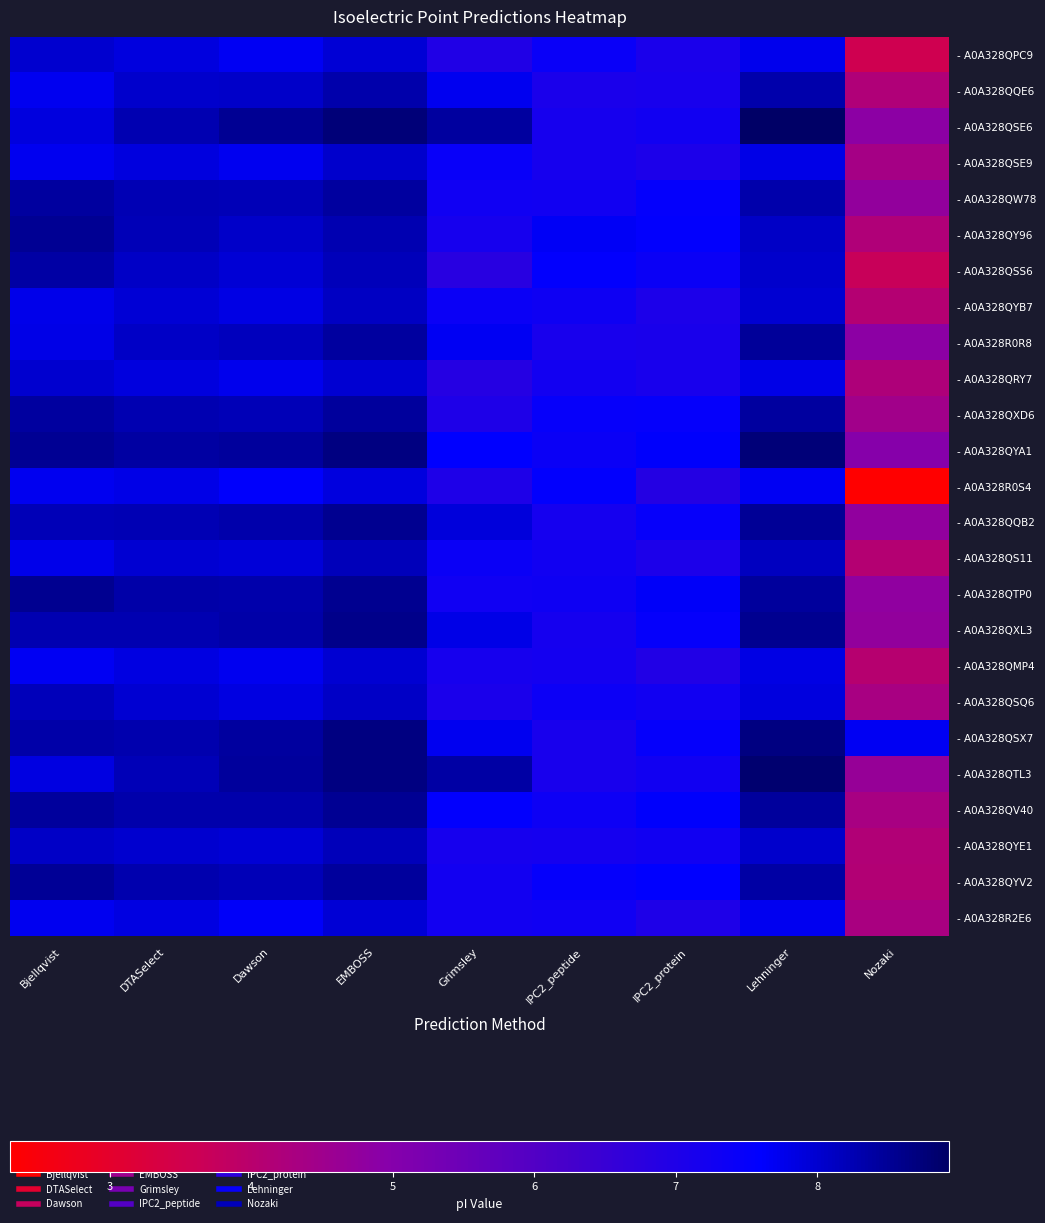

Reading left to right, transcribe all the data shown in this chart.

- A0A328QPC9: Bjellqvist=8.0	DTASelect=7.9	Dawson=7.7	EMBOSS=8.0	Grimsley=7.0	IPC2_peptide=7.4	IPC2_protein=7.1	Lehninger=7.7	Nozaki=3.6
- A0A328QQE6: Bjellqvist=7.7	DTASelect=8.0	Dawson=8.1	EMBOSS=8.3	Grimsley=7.7	IPC2_peptide=7.1	IPC2_protein=7.1	Lehninger=8.3	Nozaki=4.2
- A0A328QSE6: Bjellqvist=7.9	DTASelect=8.3	Dawson=8.5	EMBOSS=8.8	Grimsley=8.4	IPC2_peptide=7.2	IPC2_protein=7.3	Lehninger=8.9	Nozaki=4.9
- A0A328QSE9: Bjellqvist=7.7	DTASelect=7.9	Dawson=7.7	EMBOSS=8.0	Grimsley=7.4	IPC2_peptide=7.2	IPC2_protein=7.1	Lehninger=7.8	Nozaki=4.4
- A0A328QW78: Bjellqvist=8.4	DTASelect=8.2	Dawson=8.2	EMBOSS=8.4	Grimsley=7.3	IPC2_peptide=7.3	IPC2_protein=7.5	Lehninger=8.3	Nozaki=4.7
- A0A328QY96: Bjellqvist=8.5	DTASelect=8.2	Dawson=8.1	EMBOSS=8.3	Grimsley=7.1	IPC2_peptide=7.7	IPC2_protein=7.6	Lehninger=8.1	Nozaki=4.2
- A0A328QSS6: Bjellqvist=8.4	DTASelect=8.1	Dawson=8.0	EMBOSS=8.2	Grimsley=6.8	IPC2_peptide=7.6	IPC2_protein=7.4	Lehninger=8.0	Nozaki=3.7
- A0A328QYB7: Bjellqvist=7.8	DTASelect=8.0	Dawson=7.8	EMBOSS=8.1	Grimsley=7.4	IPC2_peptide=7.3	IPC2_protein=7.1	Lehninger=8.0	Nozaki=4.1
- A0A328R0R8: Bjellqvist=7.8	DTASelect=8.1	Dawson=8.2	EMBOSS=8.4	Grimsley=7.7	IPC2_peptide=7.1	IPC2_protein=7.1	Lehninger=8.5	Nozaki=4.9
- A0A328QRY7: Bjellqvist=8.0	DTASelect=7.9	Dawson=7.7	EMBOSS=8.0	Grimsley=6.9	IPC2_peptide=7.2	IPC2_protein=7.1	Lehninger=7.8	Nozaki=4.2
- A0A328QXD6: Bjellqvist=8.4	DTASelect=8.3	Dawson=8.2	EMBOSS=8.5	Grimsley=7.0	IPC2_peptide=7.5	IPC2_protein=7.5	Lehninger=8.4	Nozaki=4.5
- A0A328QYA1: Bjellqvist=8.5	DTASelect=8.4	Dawson=8.4	EMBOSS=8.7	Grimsley=7.6	IPC2_peptide=7.4	IPC2_protein=7.6	Lehninger=8.8	Nozaki=5.0
- A0A328R0S4: Bjellqvist=7.7	DTASelect=7.8	Dawson=7.6	EMBOSS=7.9	Grimsley=7.0	IPC2_peptide=7.5	IPC2_protein=6.9	Lehninger=7.7	Nozaki=2.3
- A0A328QQB2: Bjellqvist=8.2	DTASelect=8.2	Dawson=8.3	EMBOSS=8.6	Grimsley=7.9	IPC2_peptide=7.2	IPC2_protein=7.5	Lehninger=8.5	Nozaki=4.8
- A0A328QS11: Bjellqvist=7.8	DTASelect=8.0	Dawson=7.9	EMBOSS=8.2	Grimsley=7.4	IPC2_peptide=7.3	IPC2_protein=7.1	Lehninger=8.1	Nozaki=4.1
- A0A328QTP0: Bjellqvist=8.6	DTASelect=8.3	Dawson=8.3	EMBOSS=8.6	Grimsley=7.3	IPC2_peptide=7.3	IPC2_protein=7.6	Lehninger=8.4	Nozaki=4.8
- A0A328QXL3: Bjellqvist=8.3	DTASelect=8.3	Dawson=8.3	EMBOSS=8.6	Grimsley=7.8	IPC2_peptide=7.2	IPC2_protein=7.5	Lehninger=8.6	Nozaki=4.7
- A0A328QMP4: Bjellqvist=7.7	DTASelect=7.8	Dawson=7.7	EMBOSS=8.0	Grimsley=7.1	IPC2_peptide=7.2	IPC2_protein=7.0	Lehninger=7.8	Nozaki=4.0
- A0A328QSQ6: Bjellqvist=8.2	DTASelect=8.0	Dawson=7.8	EMBOSS=8.1	Grimsley=7.1	IPC2_peptide=7.4	IPC2_protein=7.3	Lehninger=7.9	Nozaki=4.3
- A0A328QSX7: Bjellqvist=8.3	DTASelect=8.3	Dawson=8.4	EMBOSS=8.7	Grimsley=7.7	IPC2_peptide=7.1	IPC2_protein=7.5	Lehninger=8.7	Nozaki=7.7
- A0A328QTL3: Bjellqvist=7.8	DTASelect=8.2	Dawson=8.5	EMBOSS=8.7	Grimsley=8.4	IPC2_peptide=7.1	IPC2_protein=7.3	Lehninger=8.8	Nozaki=4.7
- A0A328QV40: Bjellqvist=8.4	DTASelect=8.3	Dawson=8.3	EMBOSS=8.5	Grimsley=7.5	IPC2_peptide=7.3	IPC2_protein=7.6	Lehninger=8.4	Nozaki=4.3
- A0A328QYE1: Bjellqvist=8.1	DTASelect=8.0	Dawson=8.0	EMBOSS=8.2	Grimsley=7.2	IPC2_peptide=7.2	IPC2_protein=7.2	Lehninger=8.0	Nozaki=4.2
- A0A328QYV2: Bjellqvist=8.5	DTASelect=8.3	Dawson=8.2	EMBOSS=8.4	Grimsley=7.2	IPC2_peptide=7.5	IPC2_protein=7.6	Lehninger=8.4	Nozaki=4.1
- A0A328R2E6: Bjellqvist=7.7	DTASelect=7.9	Dawson=7.7	EMBOSS=8.0	Grimsley=7.2	IPC2_peptide=7.3	IPC2_protein=7.0	Lehninger=7.7	Nozaki=4.3